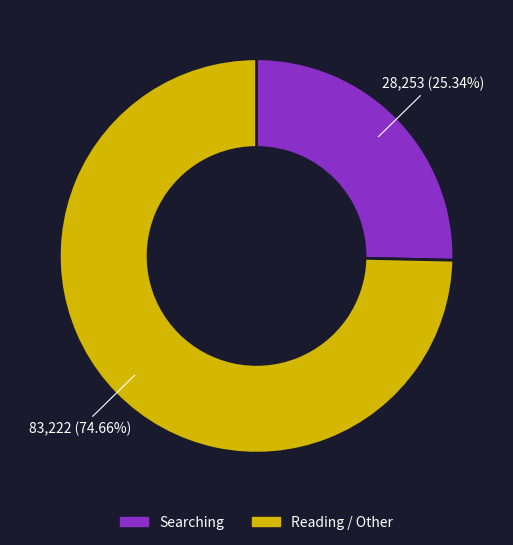

Is there a majority slice in this chart?

Yes